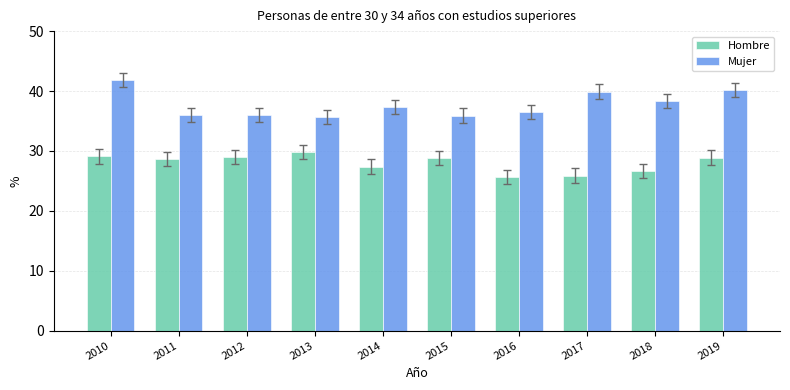

What value does the Mujer series have at 2013?

35.7